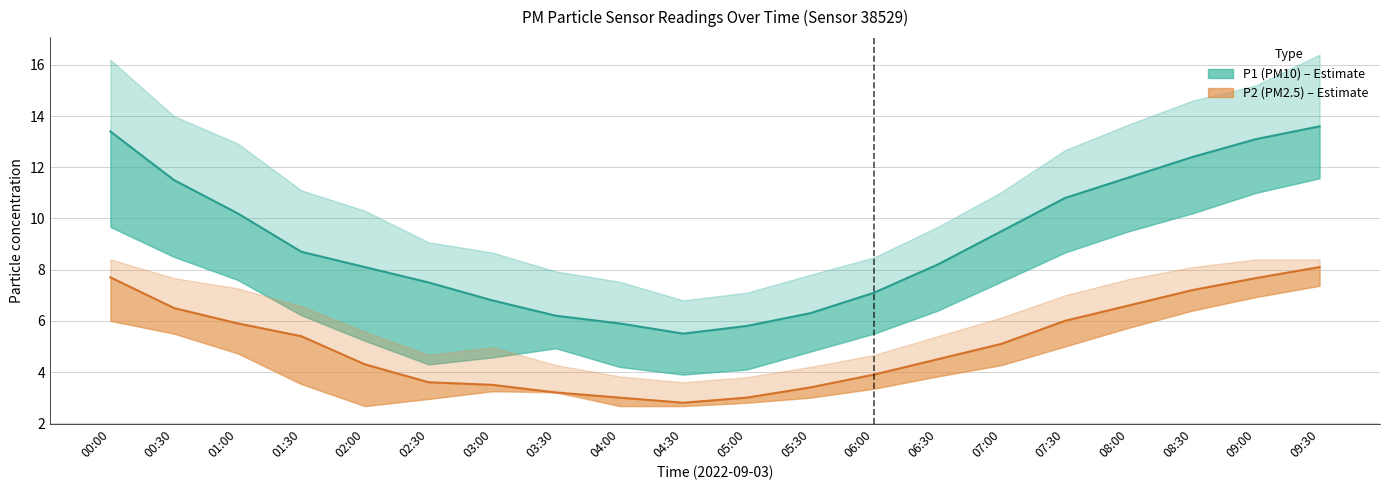

What is the total value across all series at 06:00?

11.0